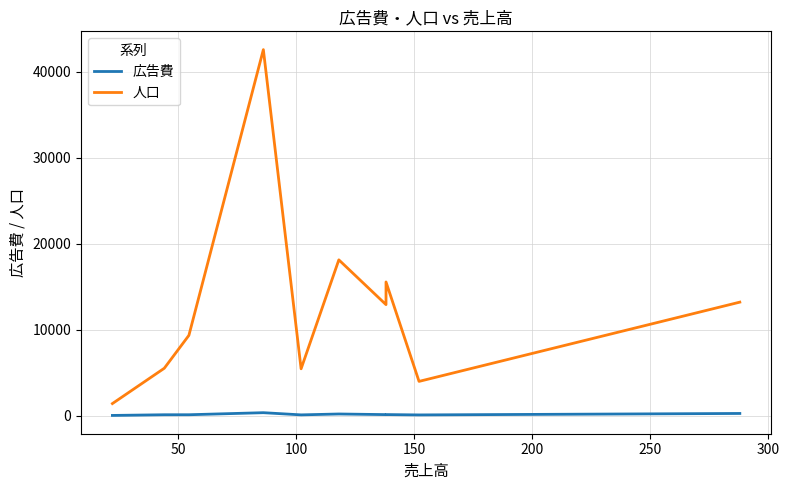

Which has a higher value, 50 or 200?

50